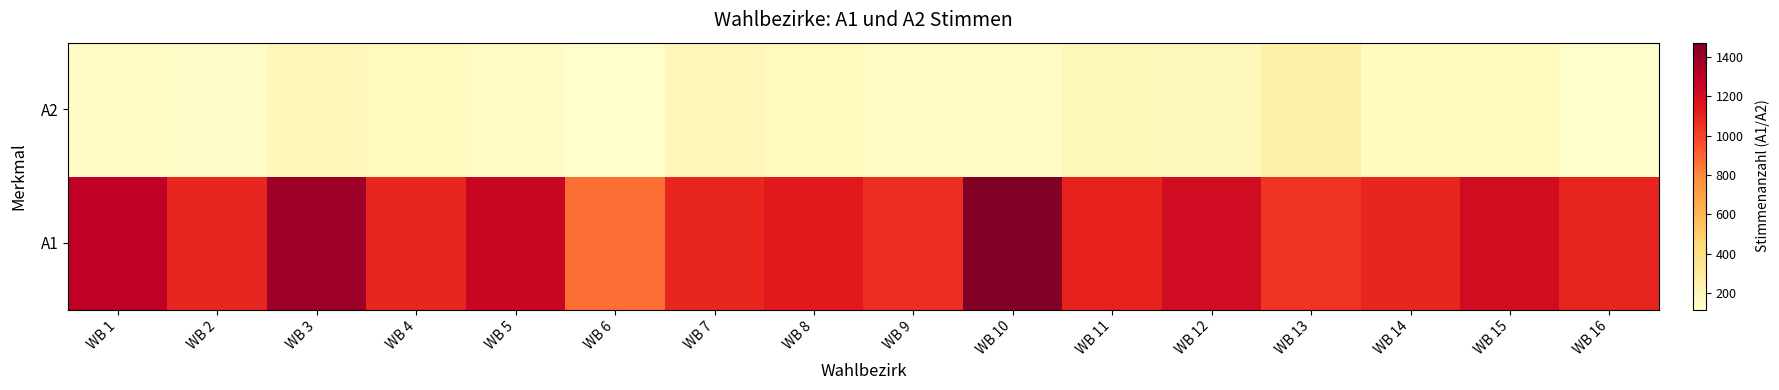

How many categories are shown in the chart?

16